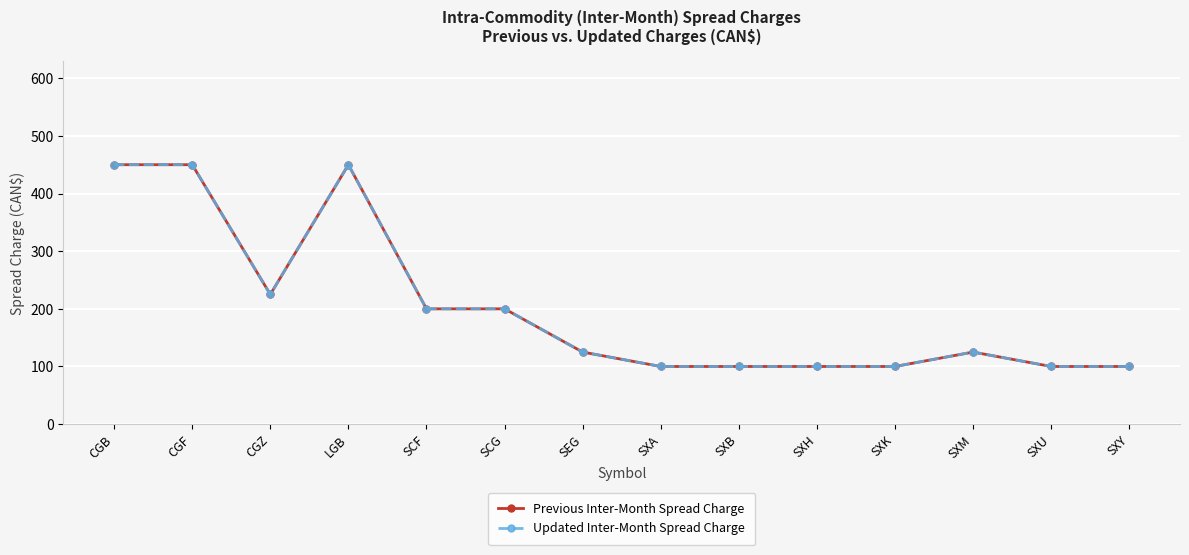

True or false: Updated Inter-Month Spread Charge and Previous Inter-Month Spread Charge cross at least once.

False